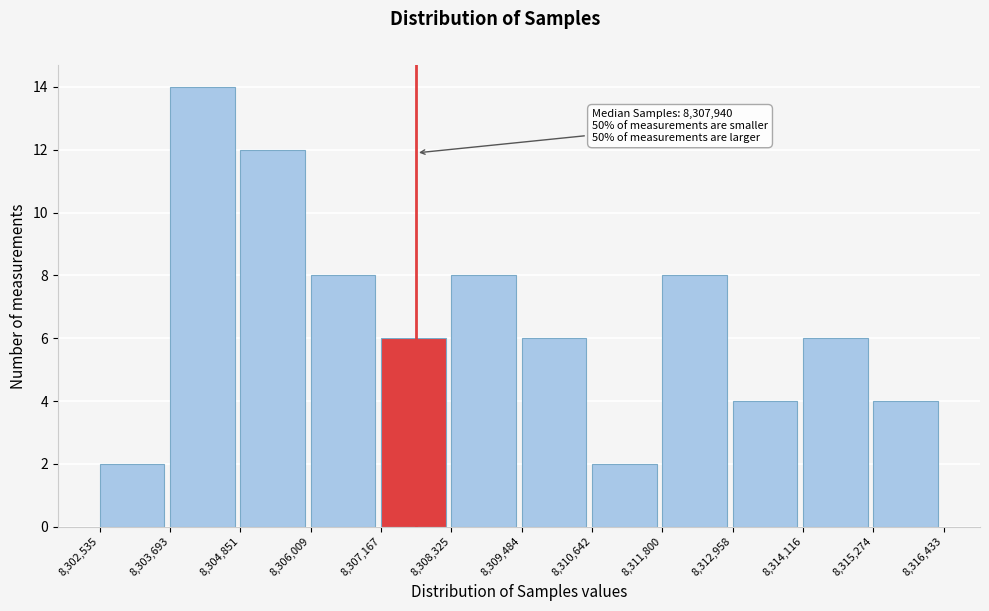

Over which range of the x-axis is the bar tallest?

8,303,693 to 8,304,851